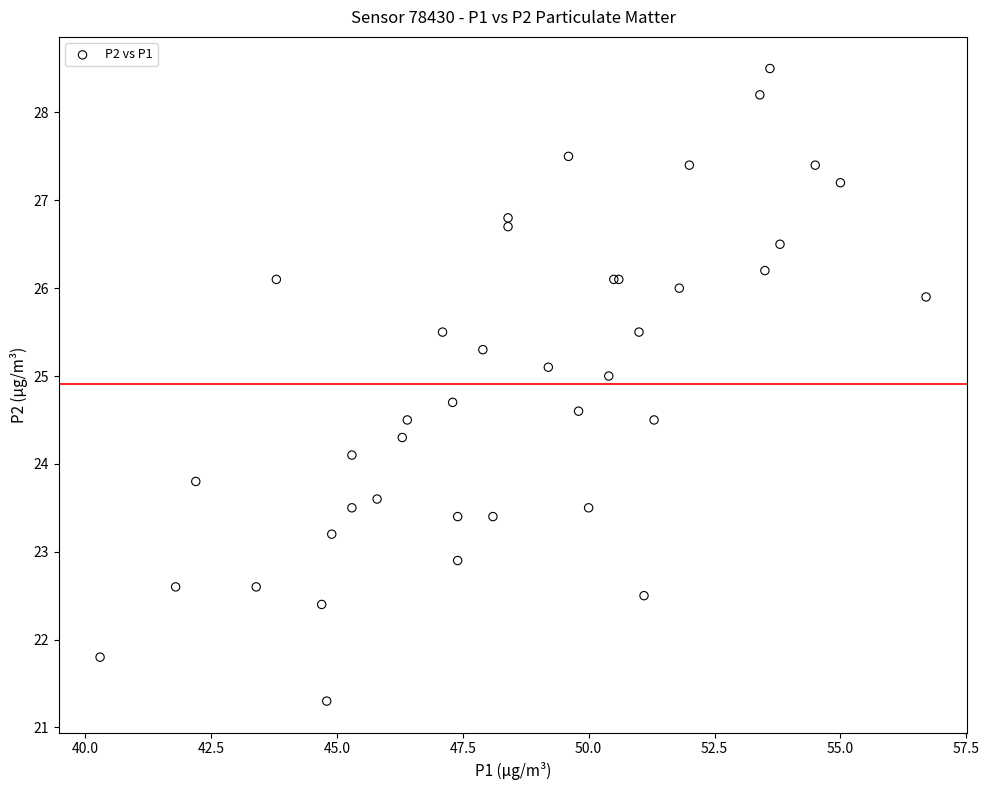

What Y value in the scatter plot is closest to 24?

24.1